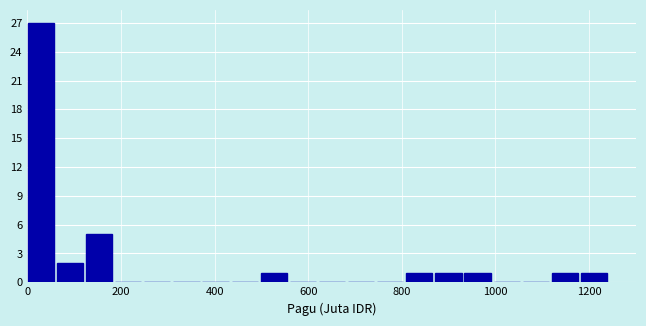

Around what value on the x-axis is the tallest bar? Give the approximate position of its centre, as read against the axis.

20